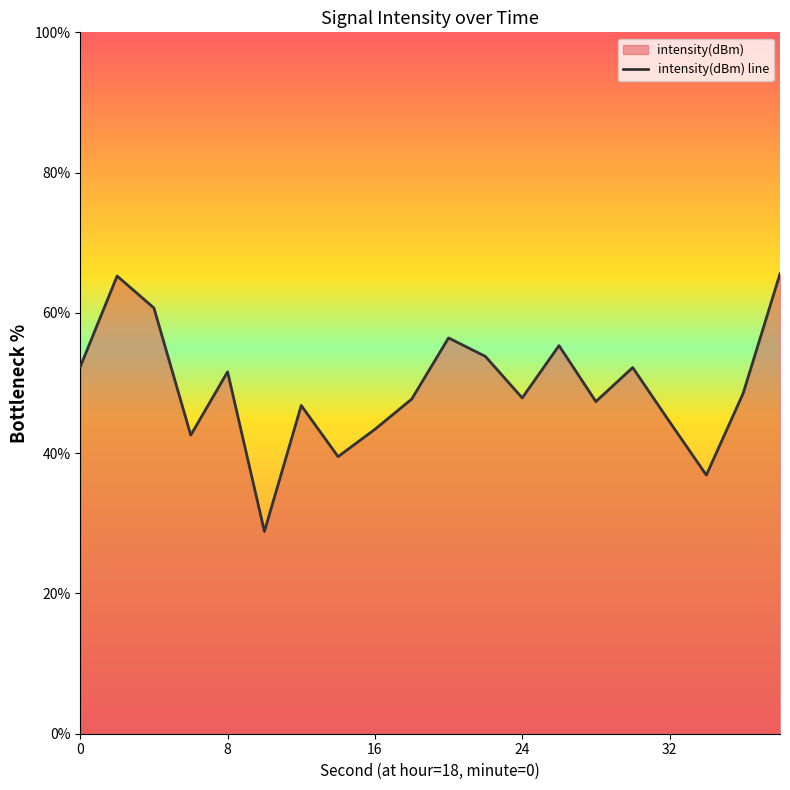

Does the chart display data point markers on the line(s)?

No